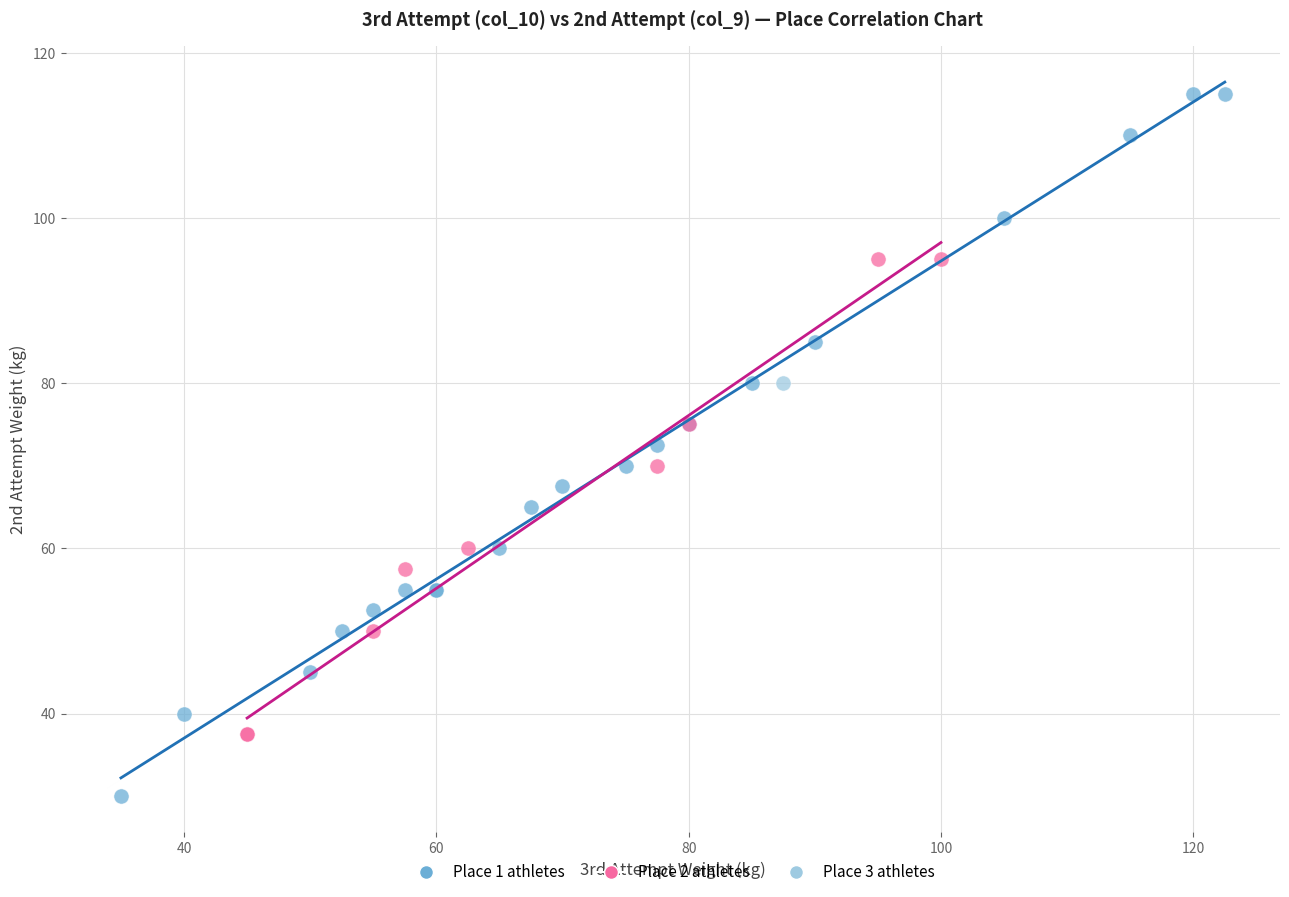

What are all the series names shown in the legend?

Place 1 athletes, Place 2 athletes, Place 3 athletes